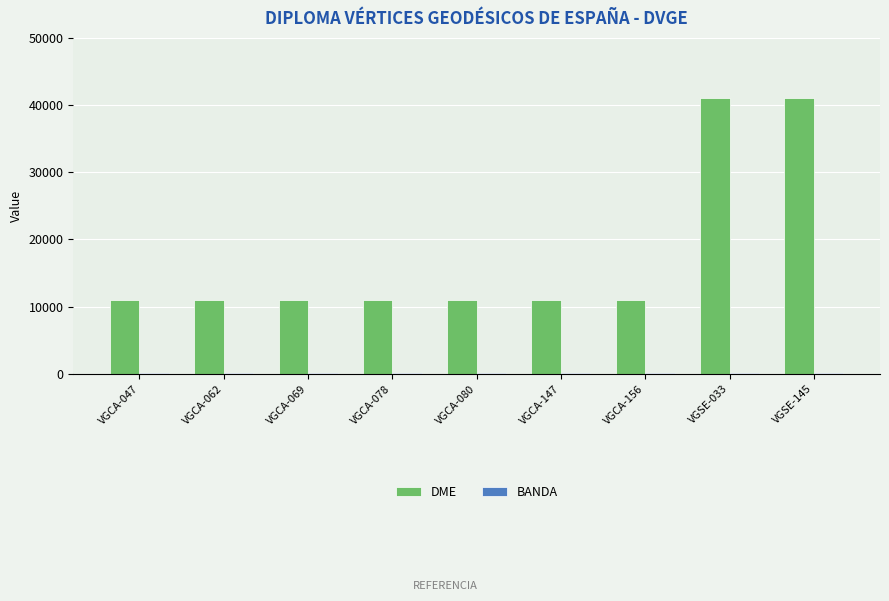

Between VGCA-069 and VGSE-145, which series saw the biggest shift?

DME